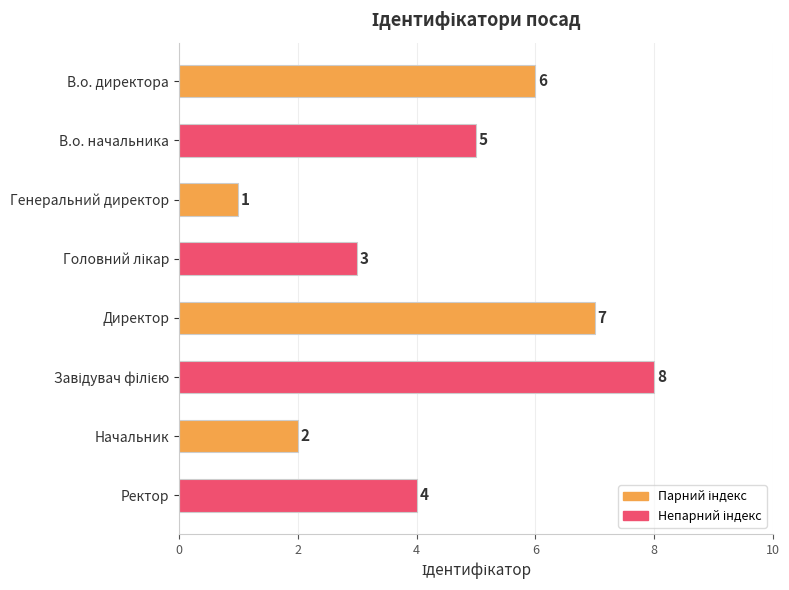

What is the change in value from В.о. директора to Начальник?

-4